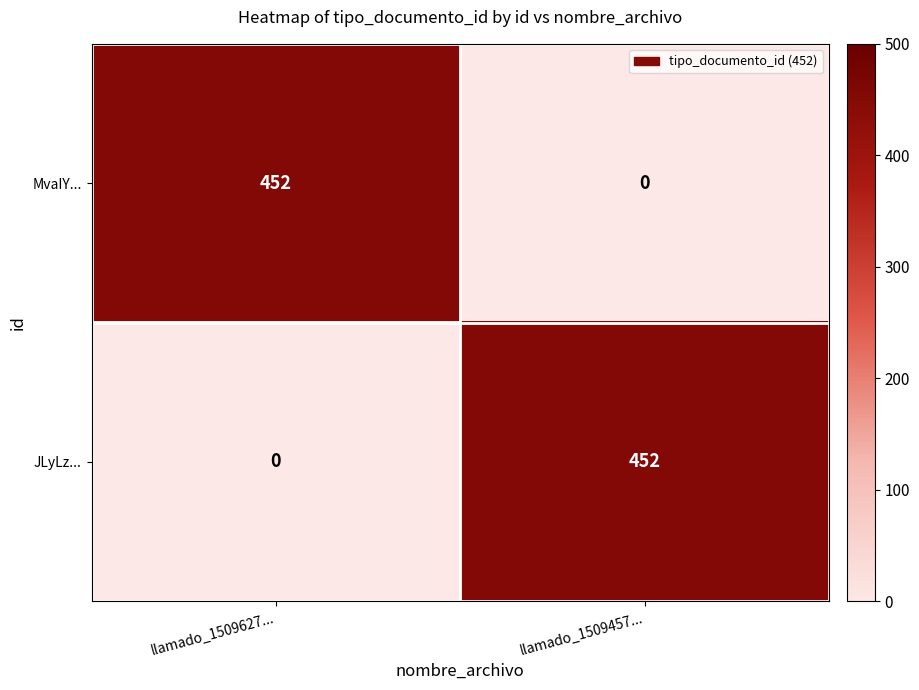

What is the average value of the MvaIY... series?

226